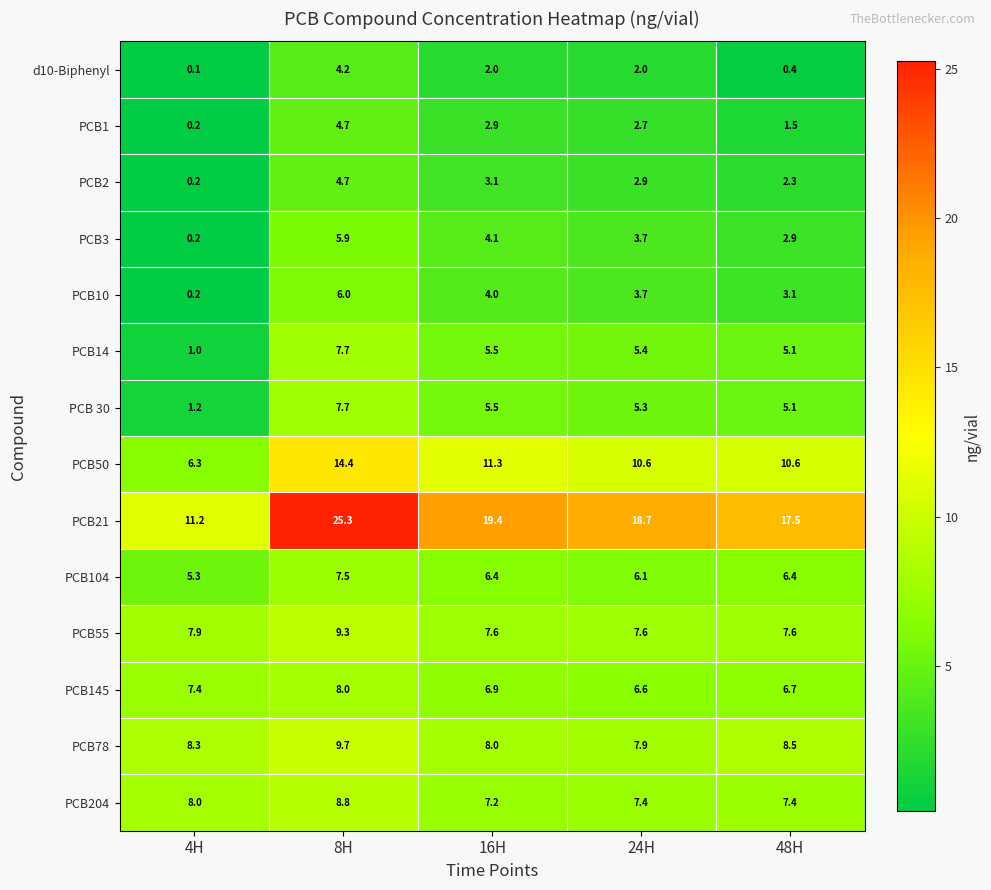

What is the difference between the second highest and minimum values in the PCB78 series?

0.6